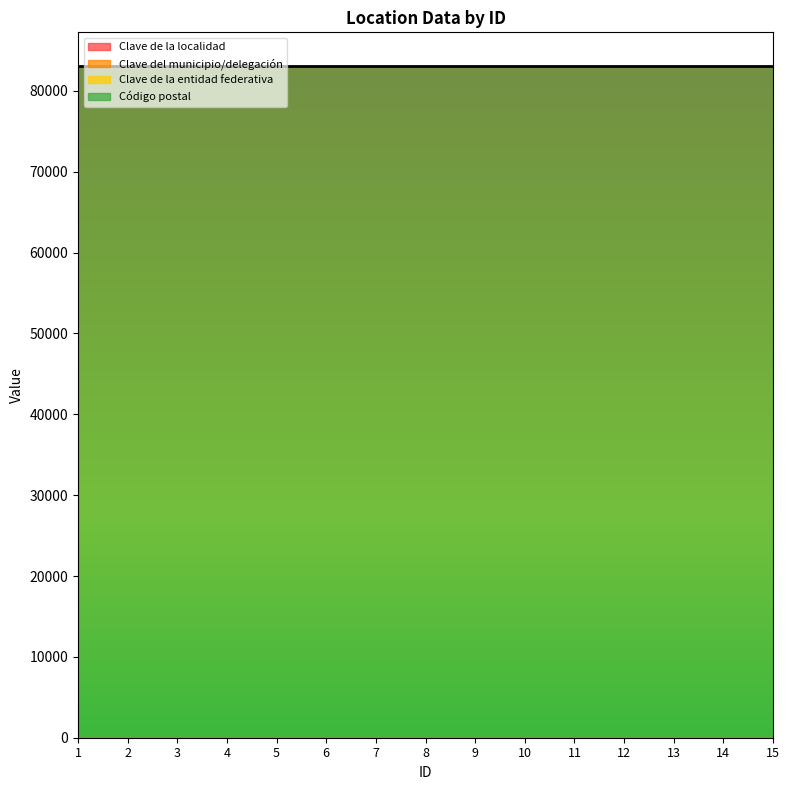

What is the minimum value shown in the chart?

26